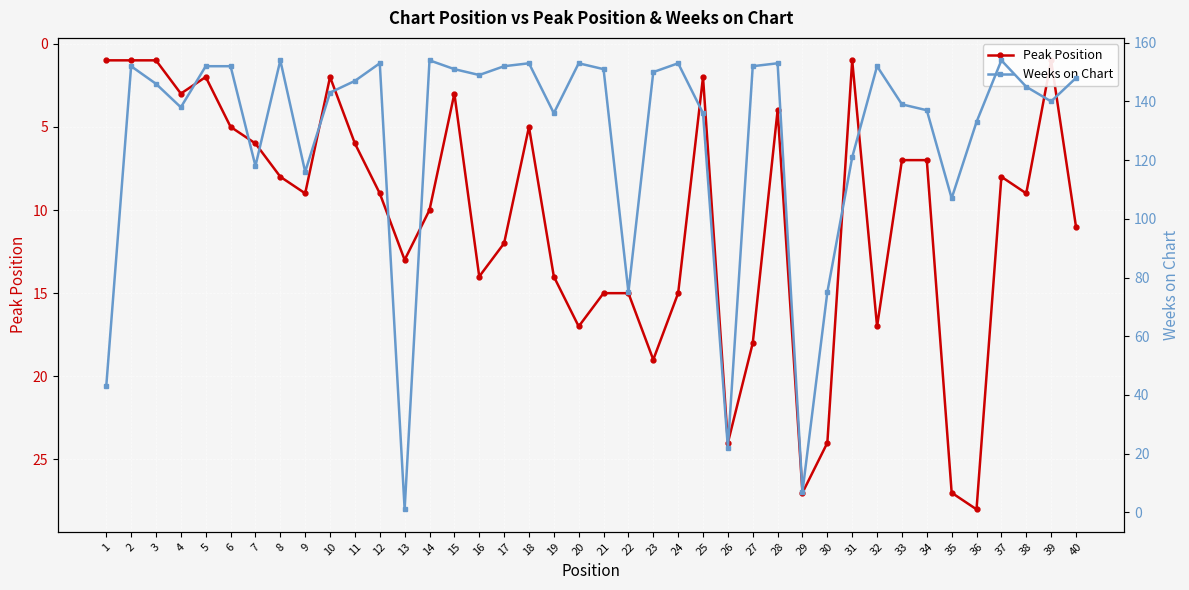

Reading left to right, list all the values displayed in this chart.

Peak Position: 1=1	2=1	3=1	4=3	5=2	6=5	7=6	8=8	9=9	10=2	11=6	12=9	13=13	14=10	15=3	16=14	17=12	18=5	19=14	20=17	21=15	22=15	23=19	24=15	25=2	26=24	27=18	28=4	29=27	30=24	31=1	32=17	33=7	34=7	35=27	36=28	37=8	38=9	39=1	40=11
Weeks on Chart: 1=43	2=152	3=146	4=138	5=152	6=152	7=118	8=154	9=116	10=143	11=147	12=153	13=1	14=154	15=151	16=149	17=152	18=153	19=136	20=153	21=151	22=75	23=150	24=153	25=136	26=22	27=152	28=153	29=7	30=75	31=121	32=152	33=139	34=137	35=107	36=133	37=154	38=145	39=140	40=148